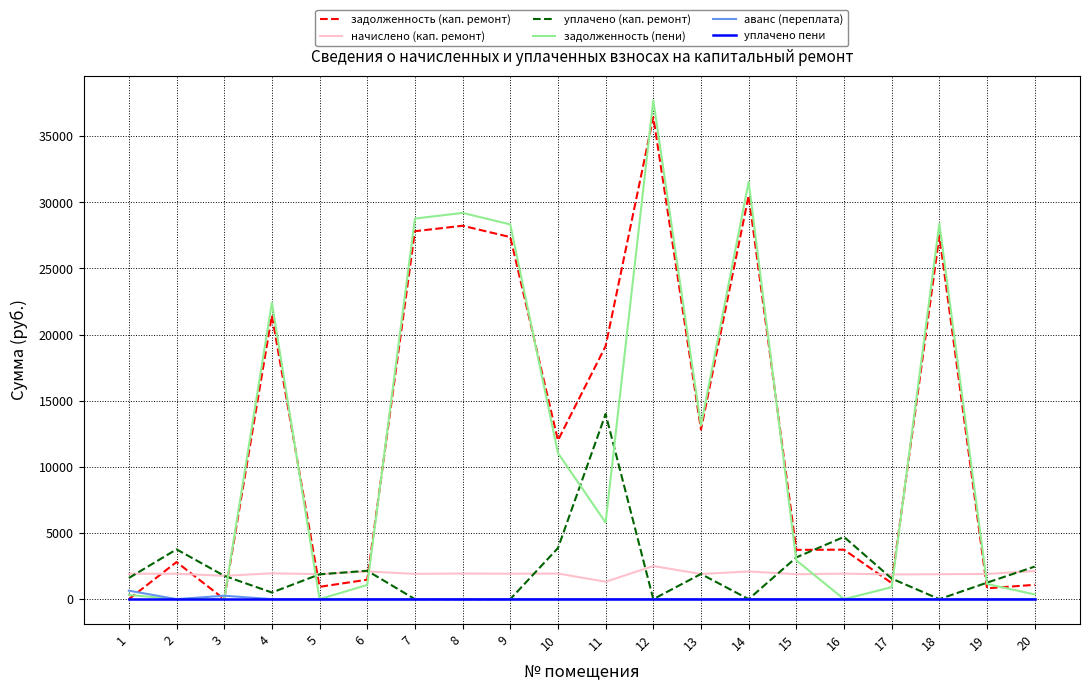

True or false: аванс (переплата) and начислено (кап. ремонт) intersect in this chart.

False